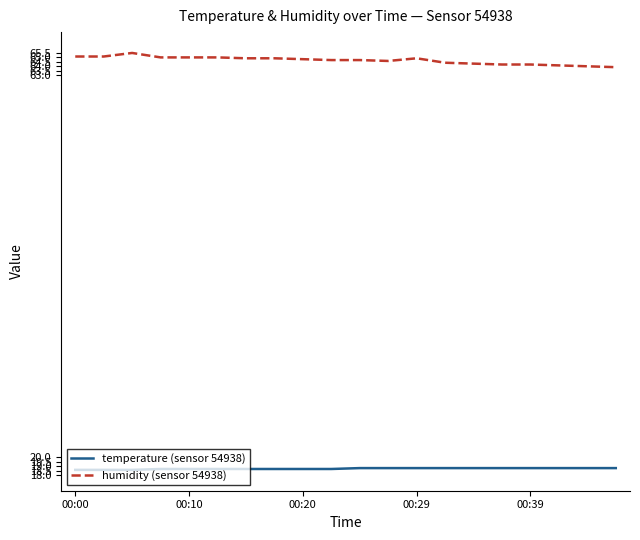

Which series has the largest total across all categories?

humidity (sensor 54938)